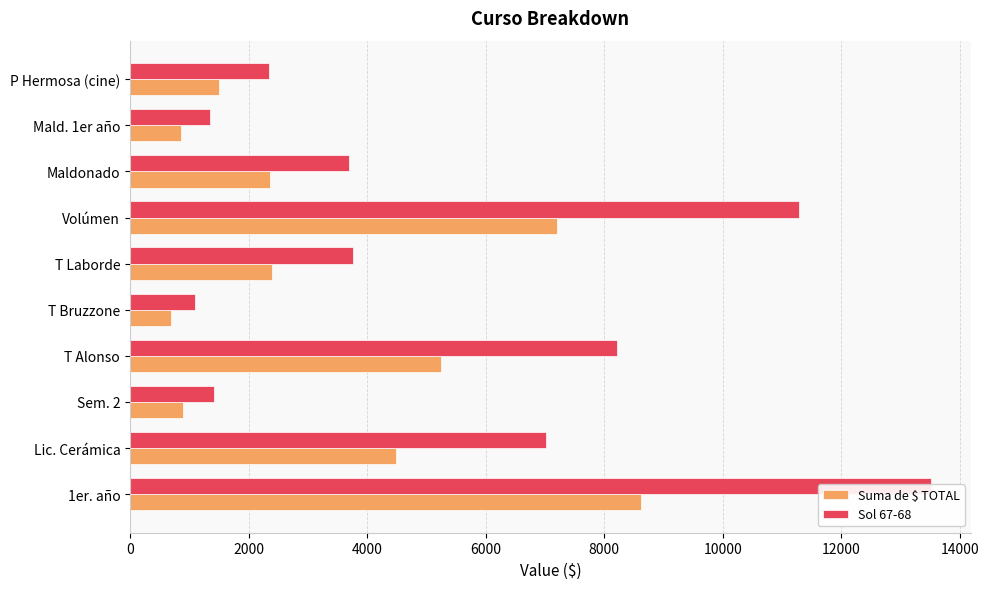

How many data points in Sol 67-68 are less than 3760?

5